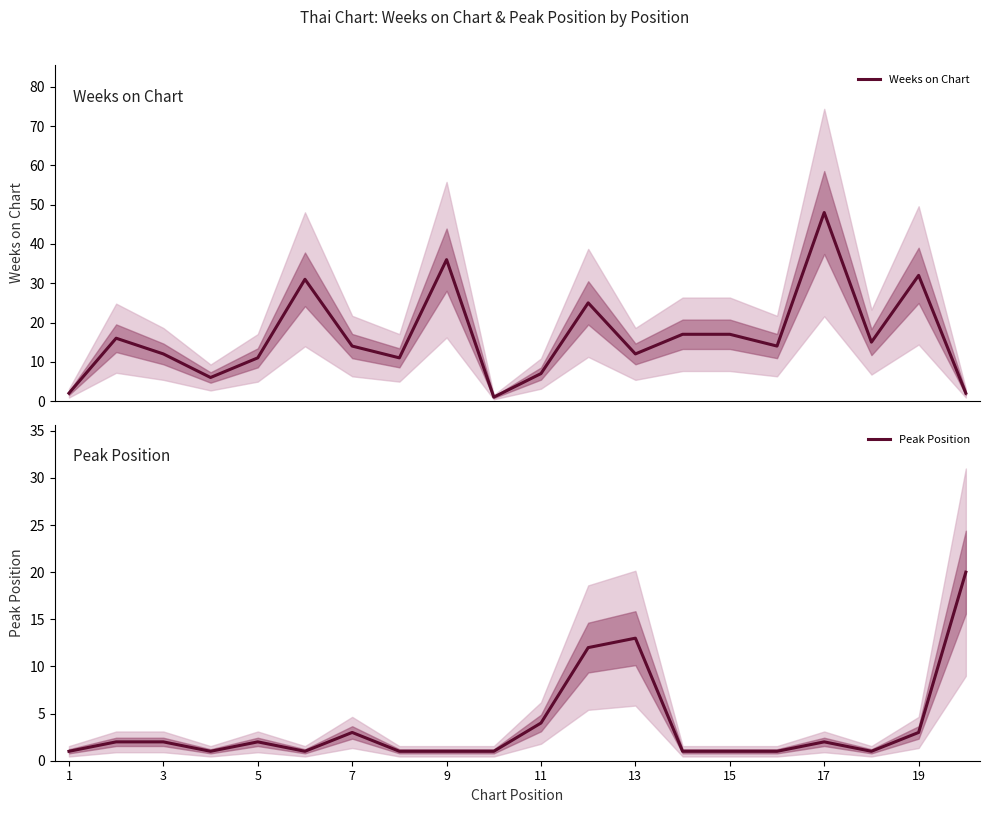

The value of Peak Position at 15 is 1. True or false?

True